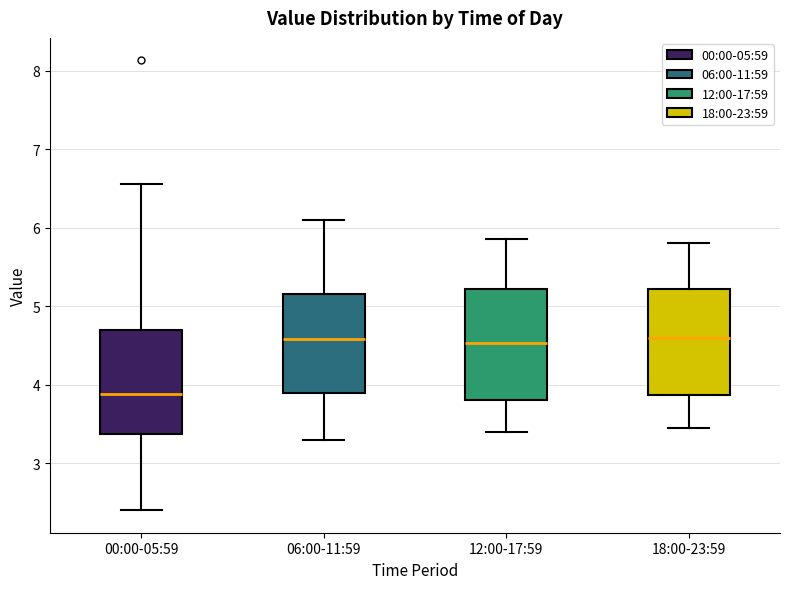

Where does the median line of the box for 18:00-23:59 sit on the y-axis? The values are not printed on the chart, so give them approximately, as read against the axis.

4.6